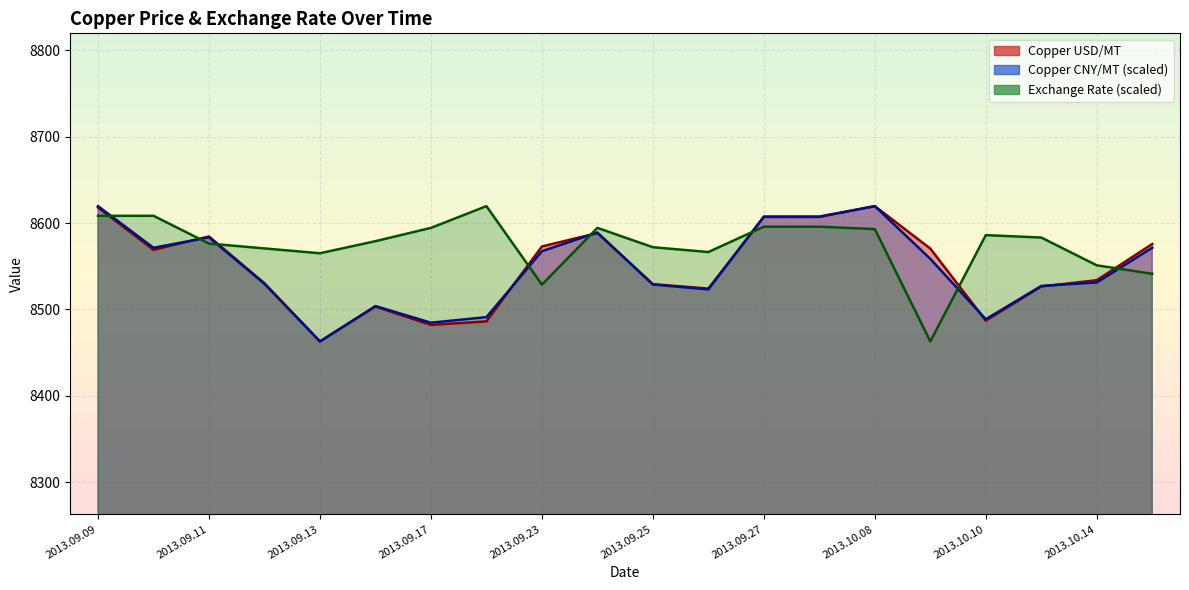

In Copper USD/MT, how many points are higher than both neighbors (excluding endpoints)?

4